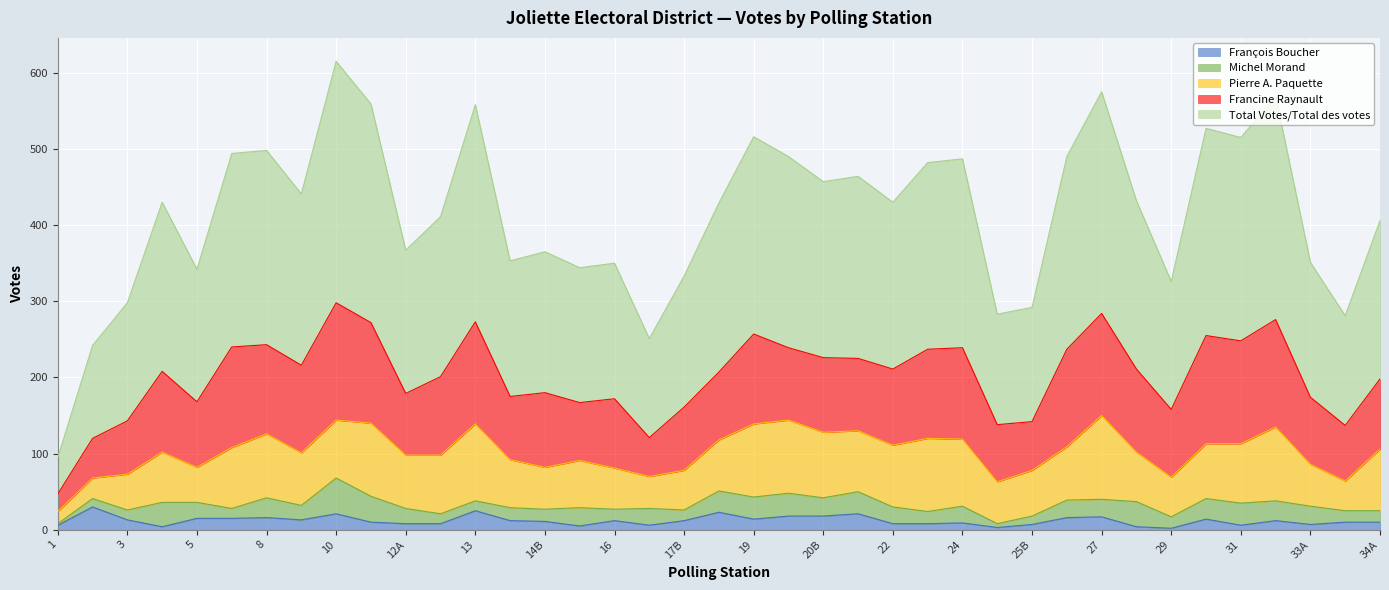

Is the value of Pierre A. Paquette at 33B greater than the value of Total Votes/Total des votes at 34A?

No